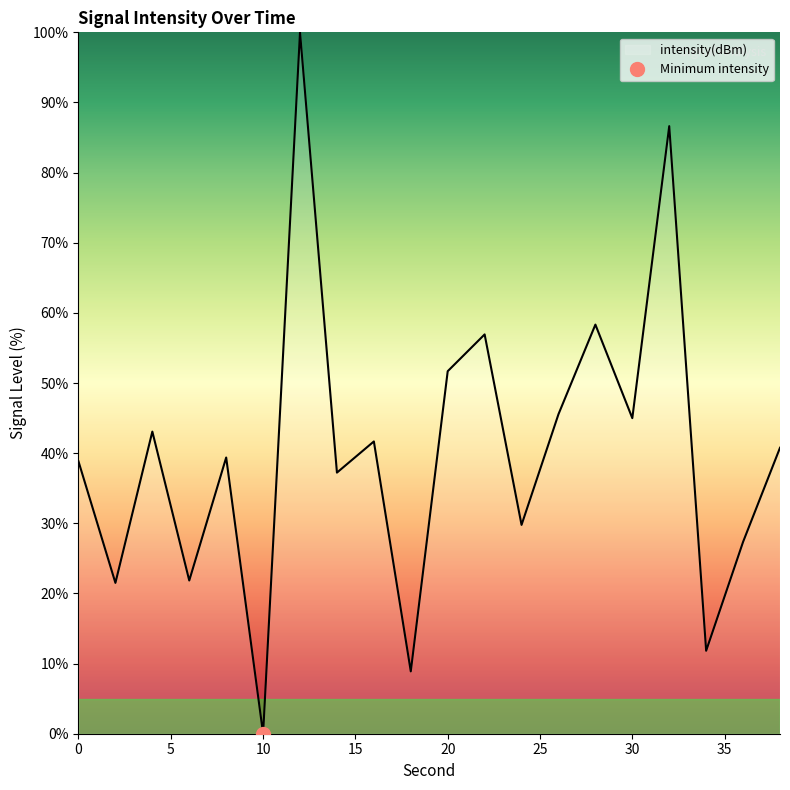

Which category has the lowest value across all series?

10